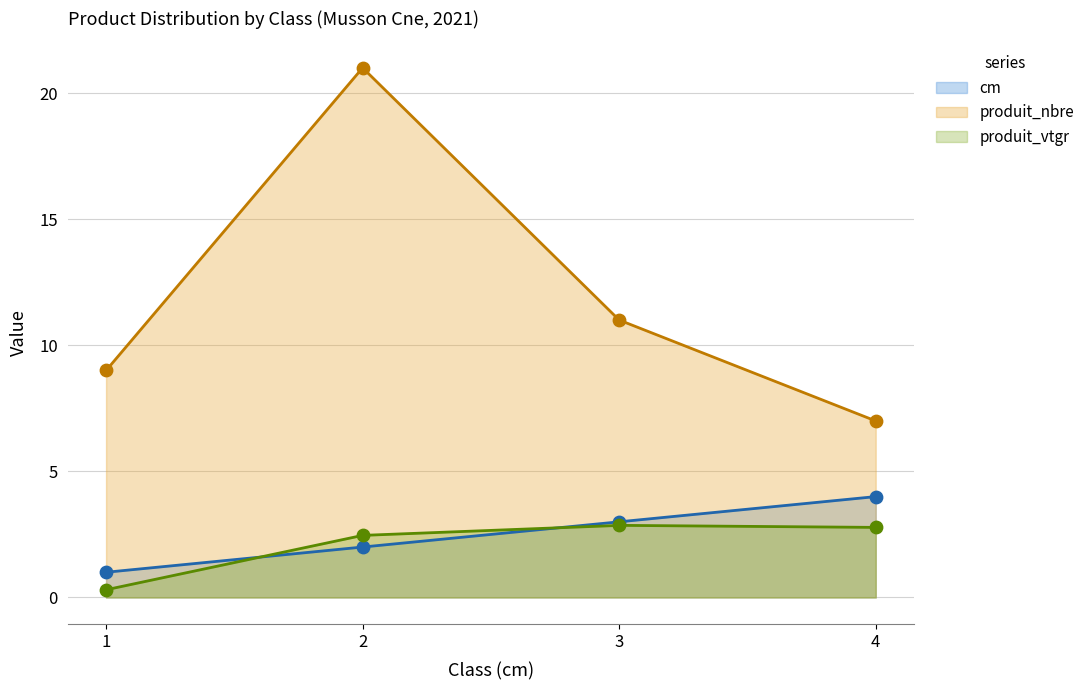

At how many categories does at least one series exceed 8?

3